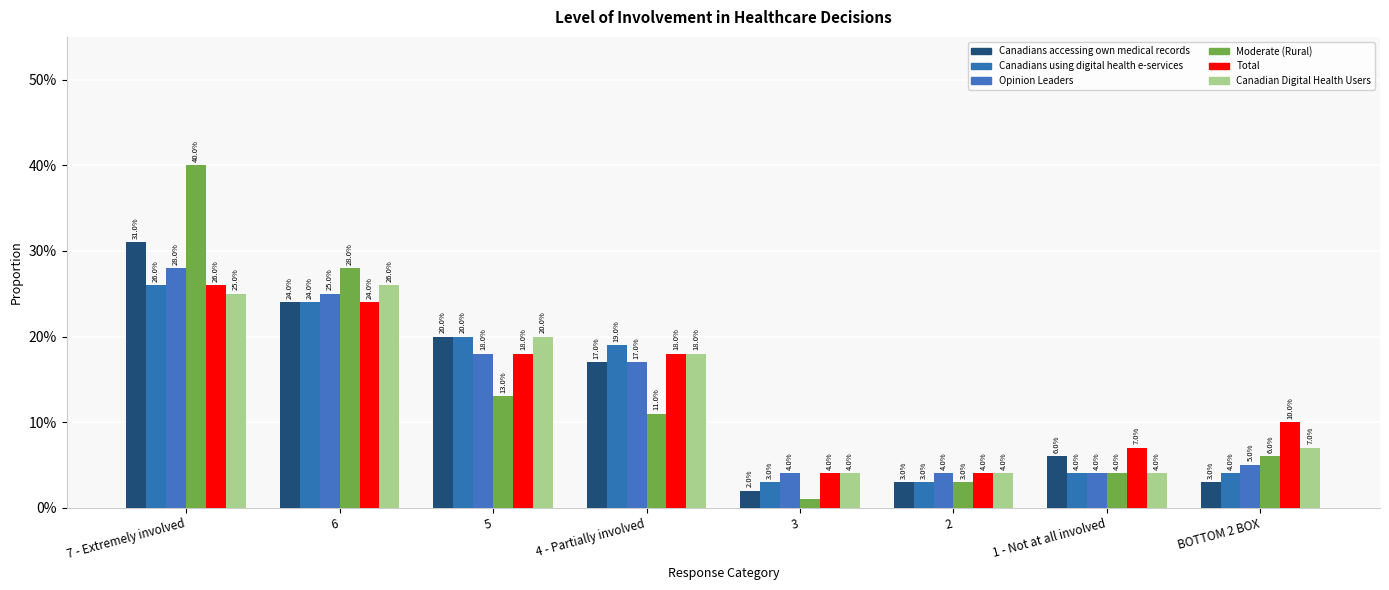

What is the highest value of the Canadians accessing own medical records series?

0.3